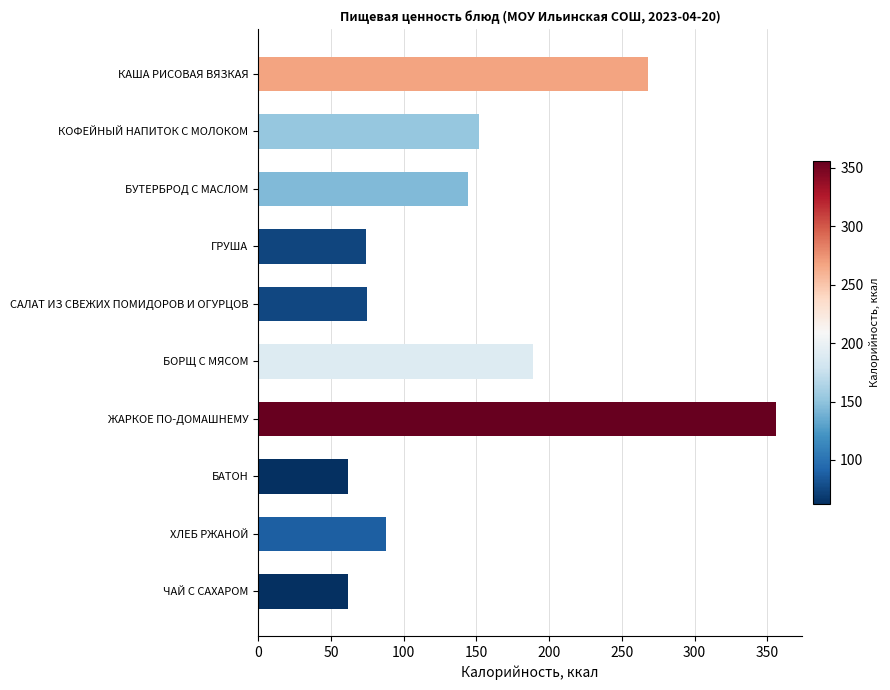

How many bars are there in total?

10